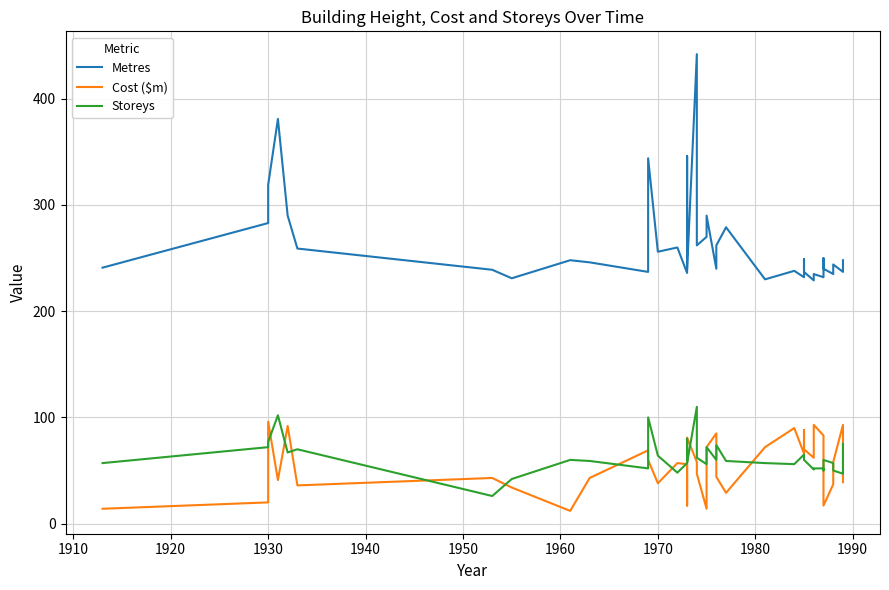

Does the chart have visible grid lines?

Yes